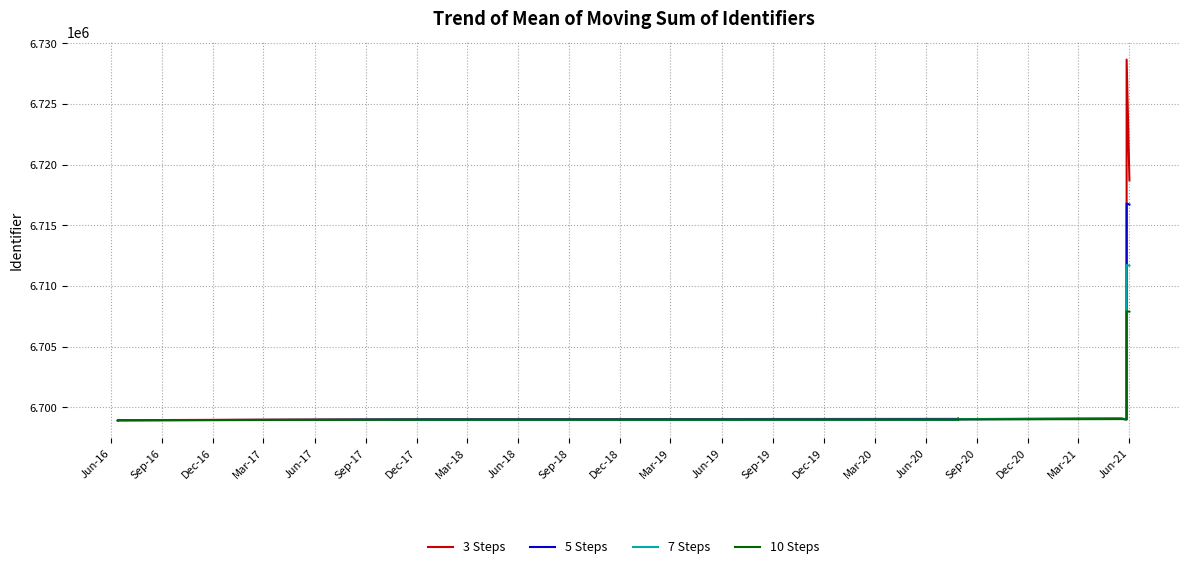

What is the average value of the 10 Steps series?

6700566.6